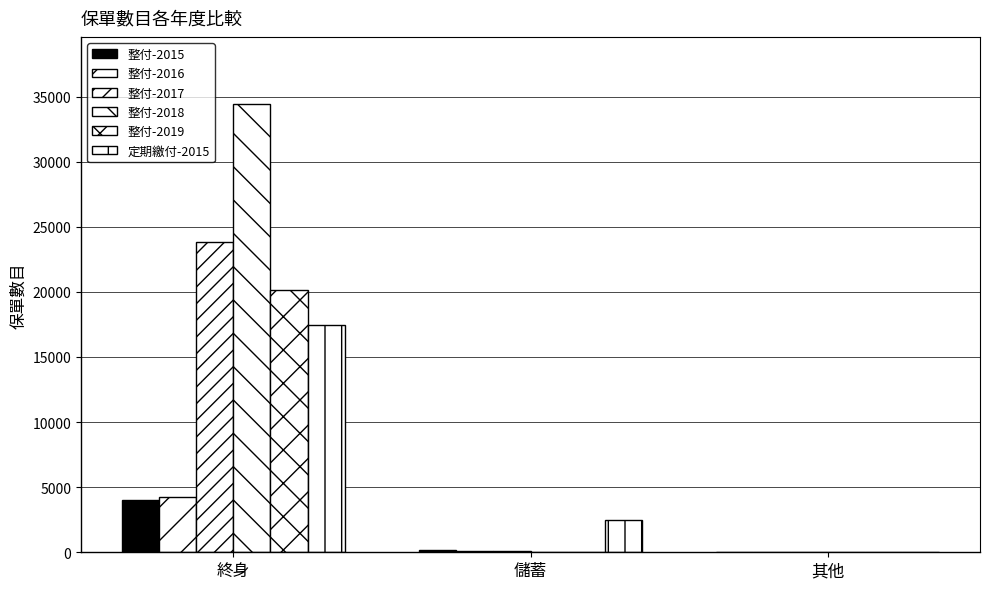

Are the bars grouped side by side (vs. stacked)?

Yes